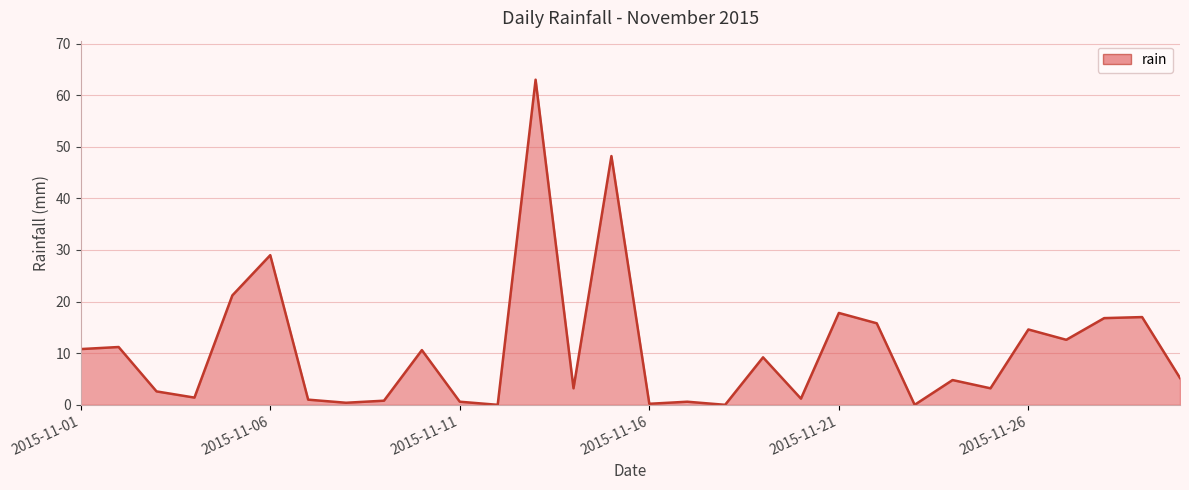

What is the maximum value shown in the chart?

63.0